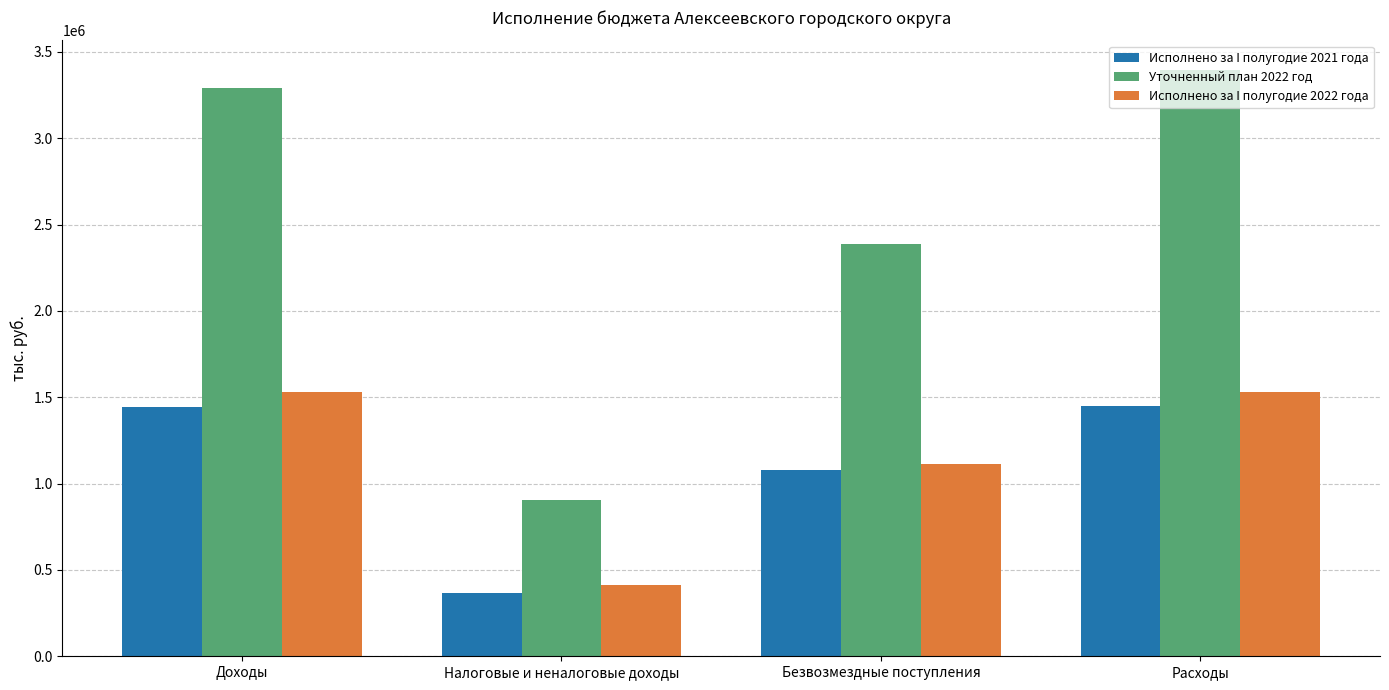

What is the sum of all Исполнено за I полугодие 2022 года values?

4584489.7